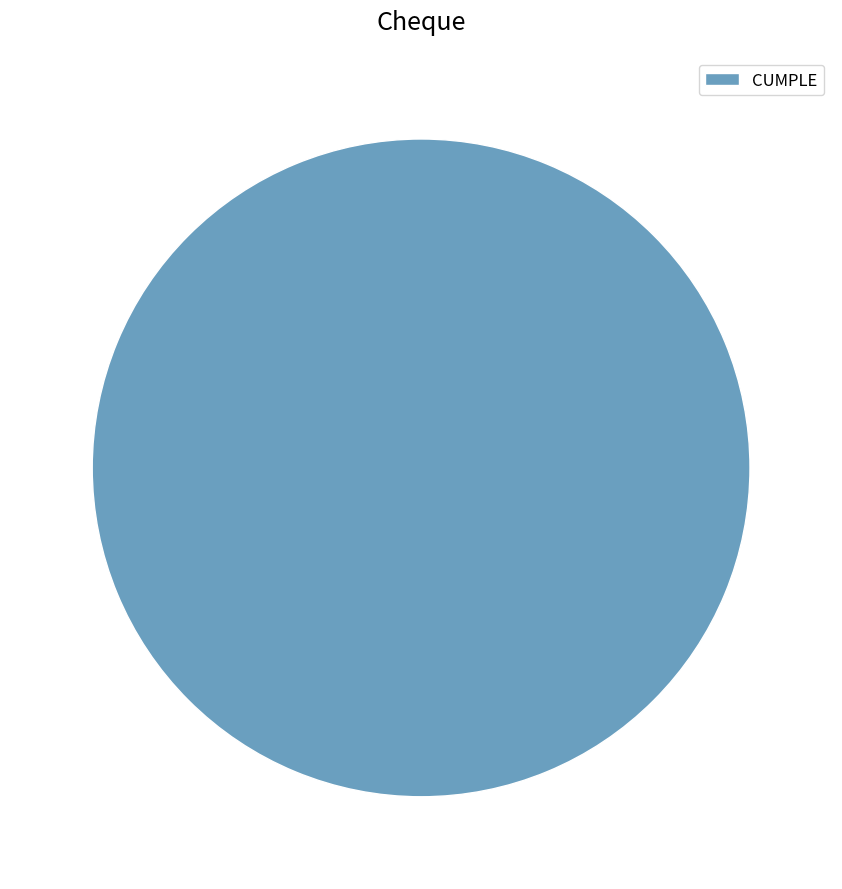

Rank the categories by value from lowest to highest.

CUMPLE